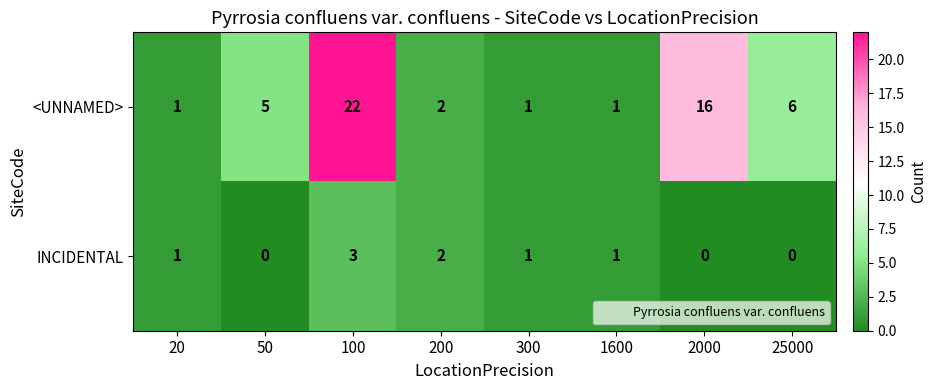

What is the sum of all <UNNAMED> values?

54